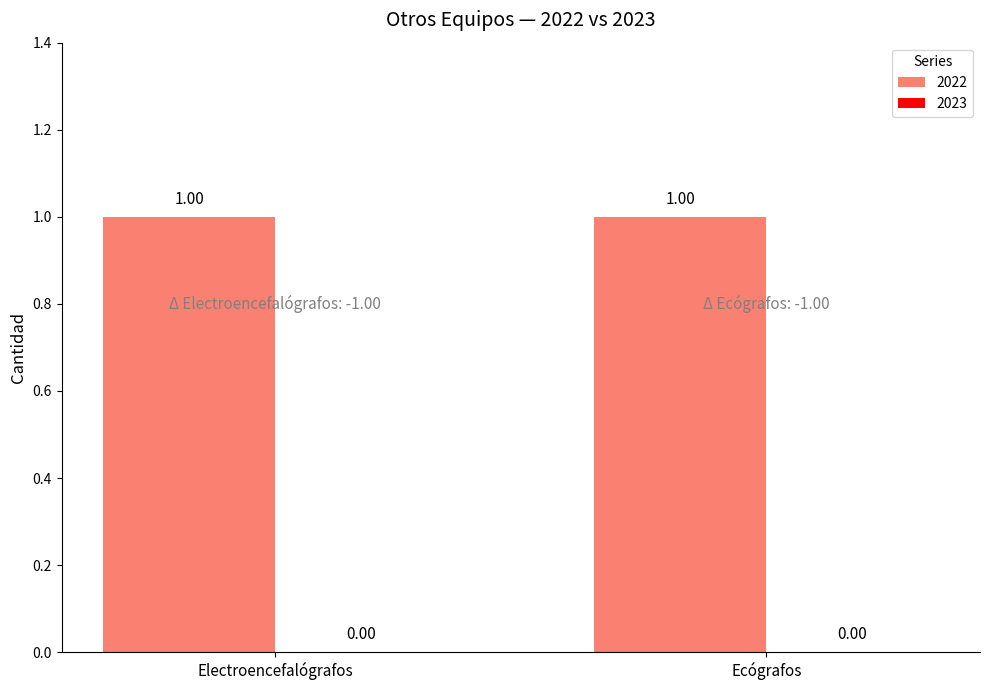

Which series changed the most between Electroencefalógrafos and Ecógrafos?

2022